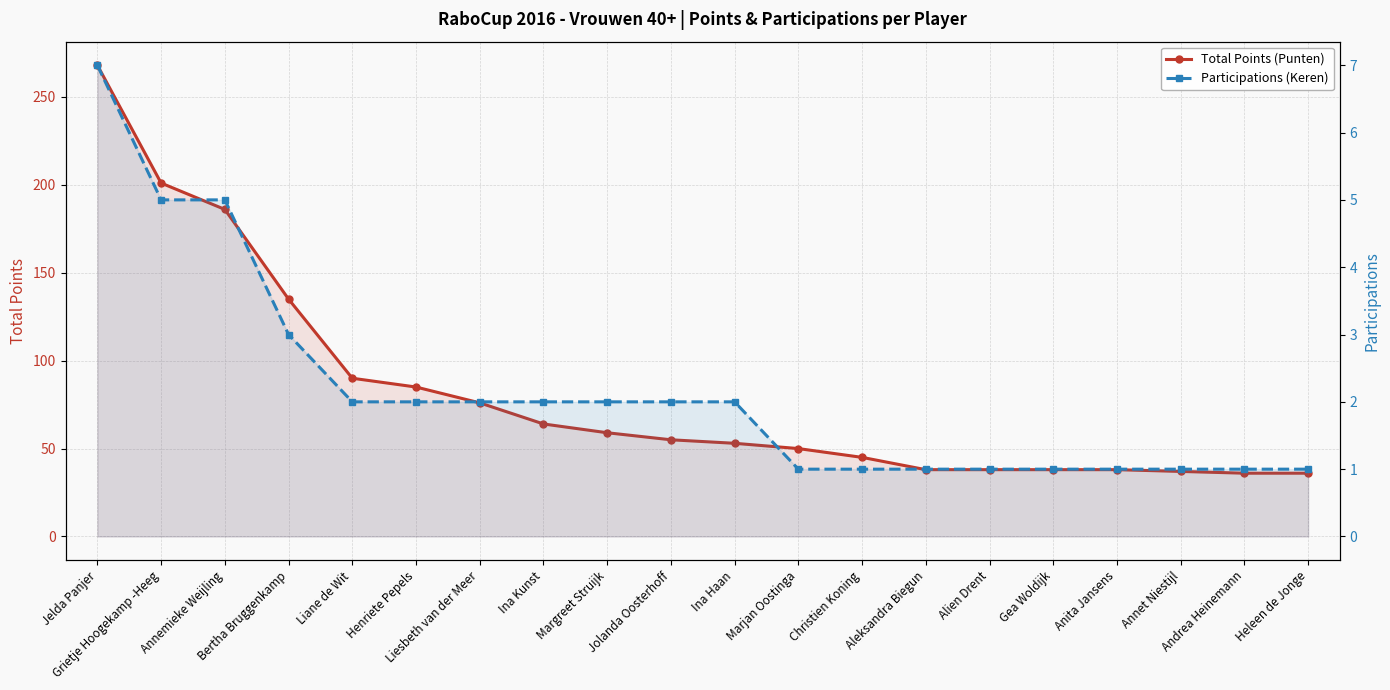

At which label is Total Points (Punten) closest to 152?

Bertha Bruggenkamp